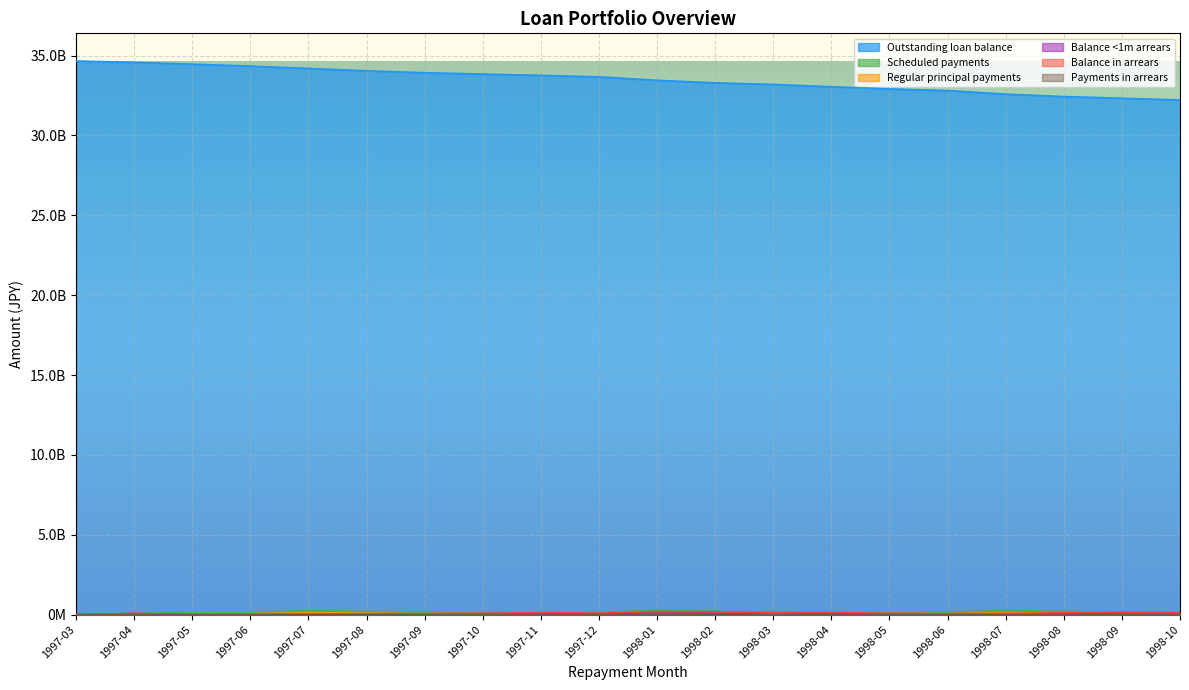

Where is the first local minimum for Balance in arrears?

1997-05